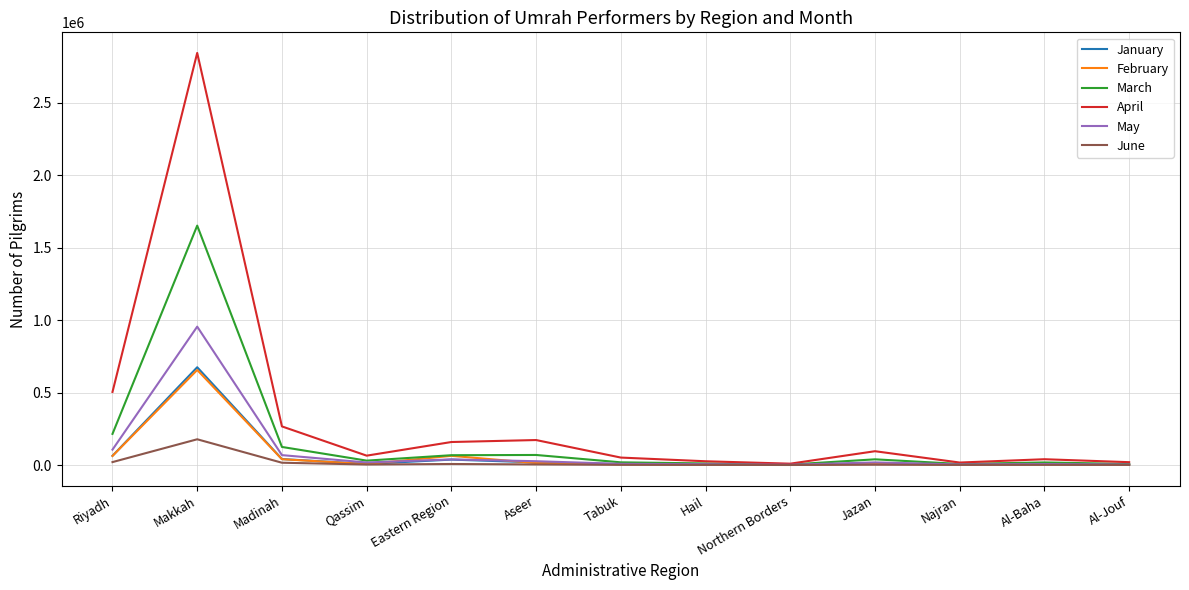

The value of February at Eastern Region is 63438. True or false?

True